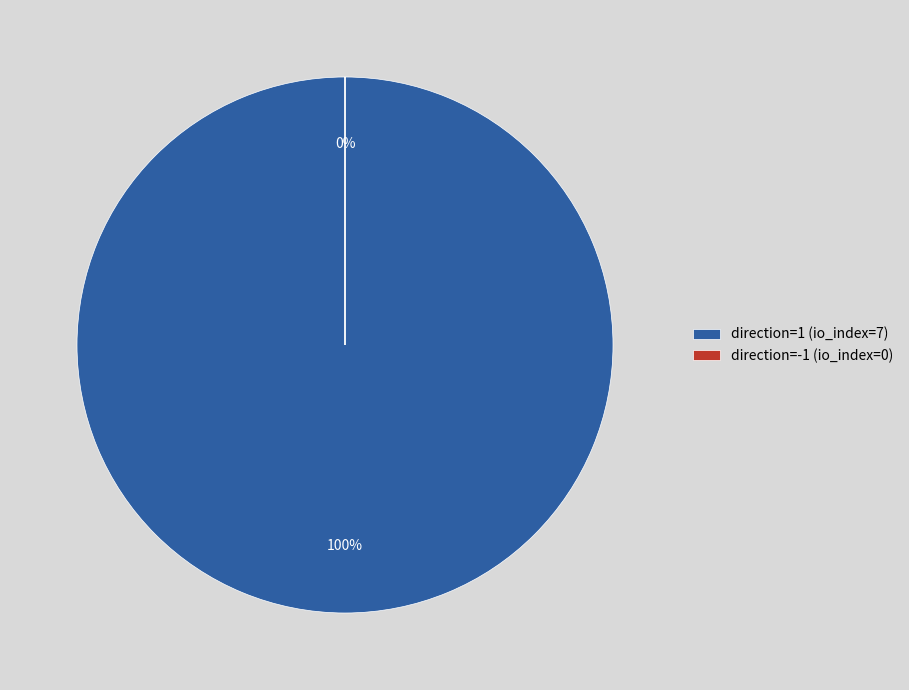

Which has a higher value, direction=1 (io_index=7) or direction=-1 (io_index=0)?

direction=1 (io_index=7)